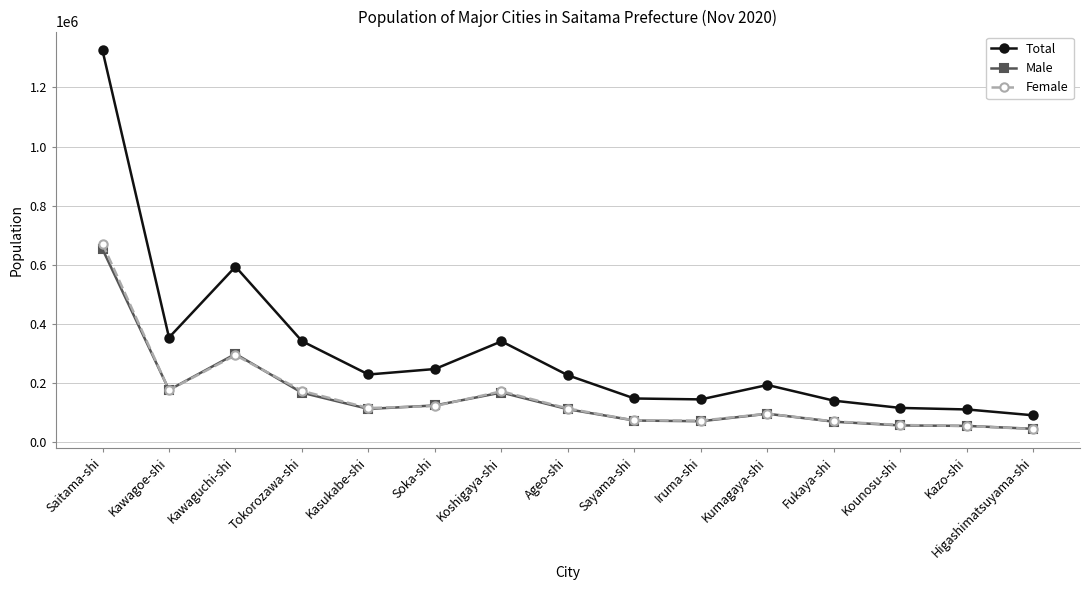

What is the highest value of the Female series?

671417